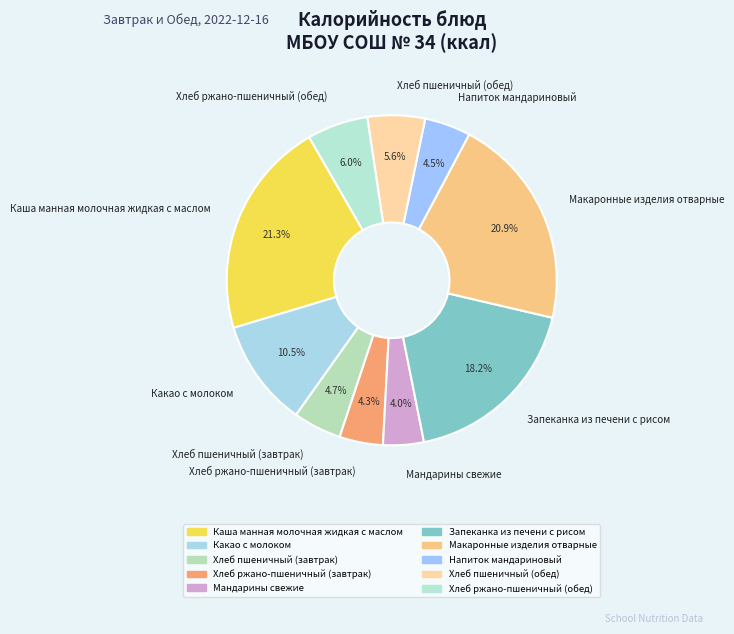

What percentage is the Хлеб ржано-пшеничный (завтрак) slice, to the nearest percent?

4%